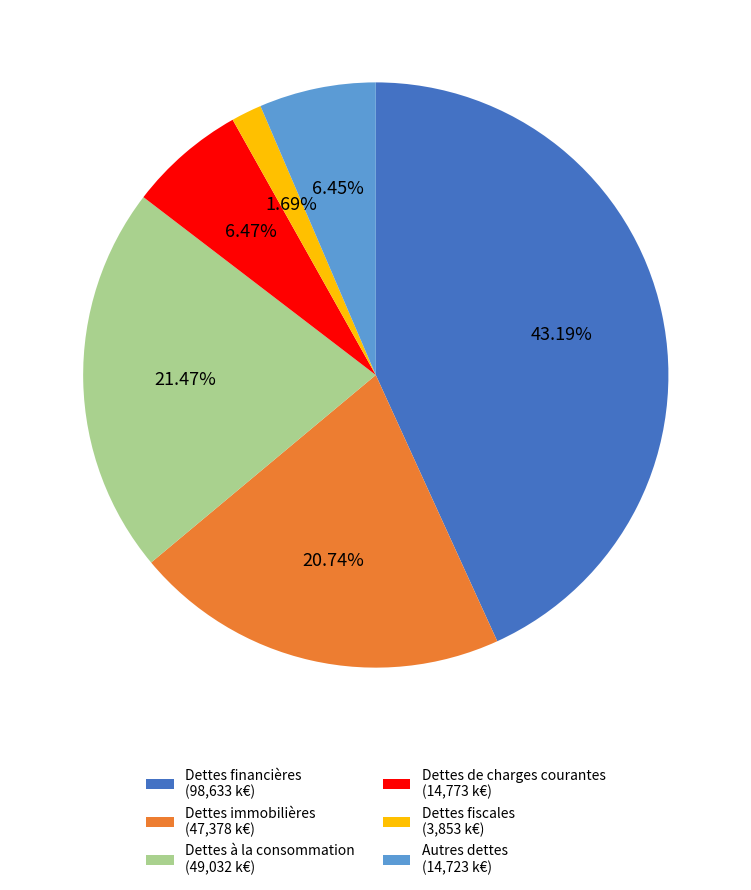

To the nearest percent, what portion does Dettes fiscales represent?

2%